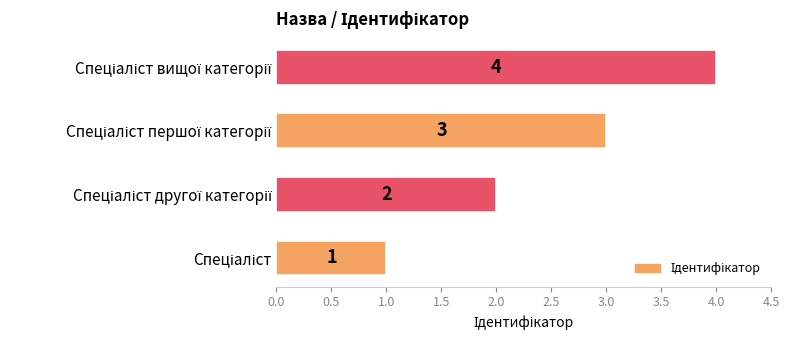

What is the sum of all values?

10